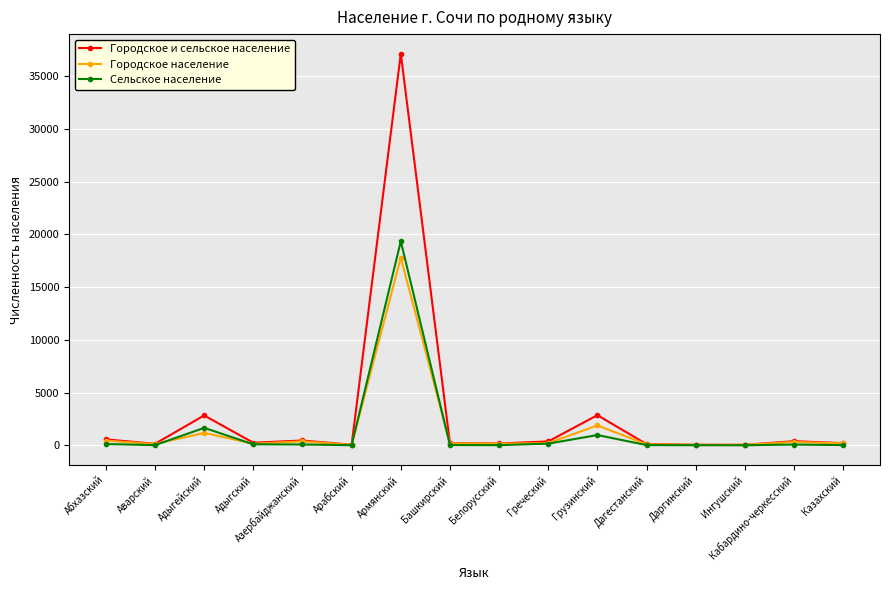

What is the difference between the maximum and minimum values in the Городское население series?

17740